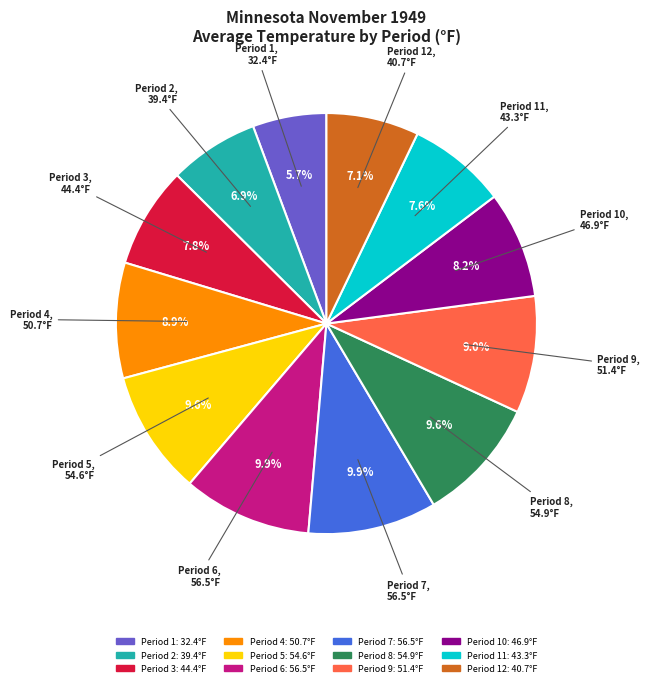

Is there any slice that represents more than half of the pie?

No